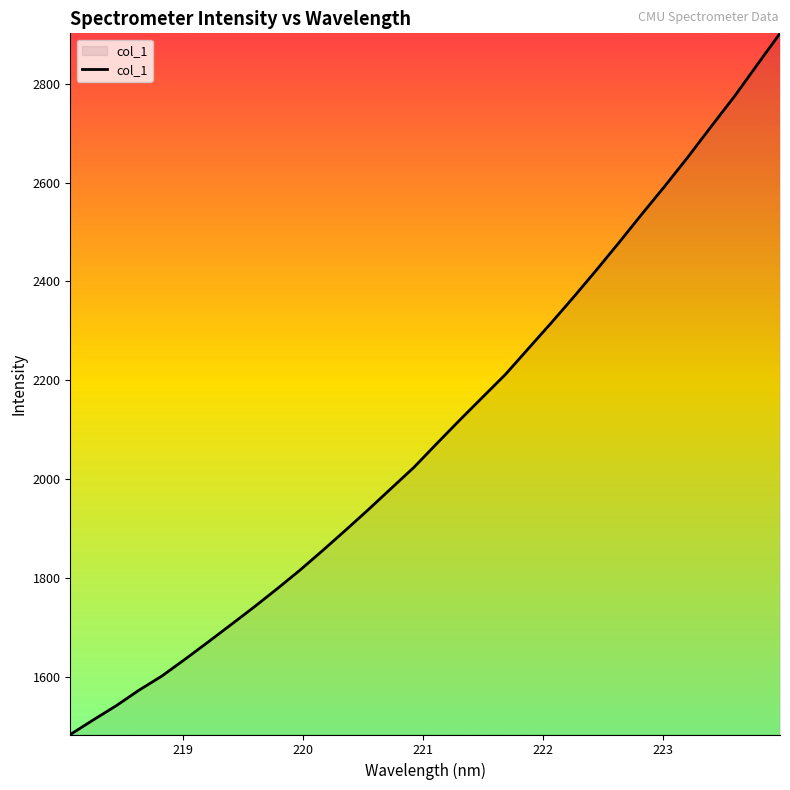

What is the maximum value shown in the chart?

2901.9